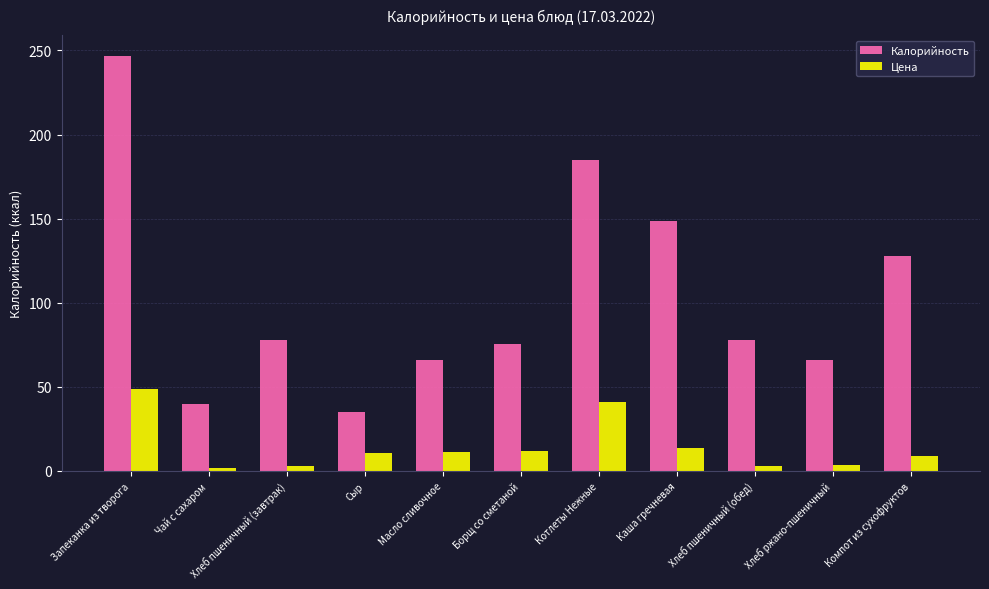

What position from the left is Борщ со сметаной?

6